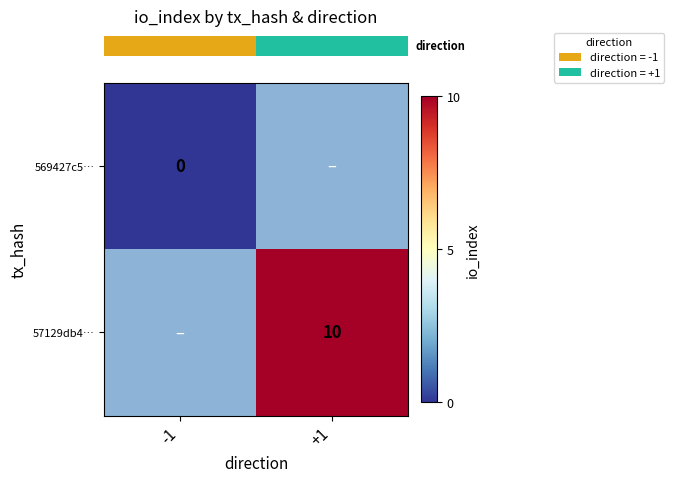

Where is row_0 nearest to the value 0?

-1